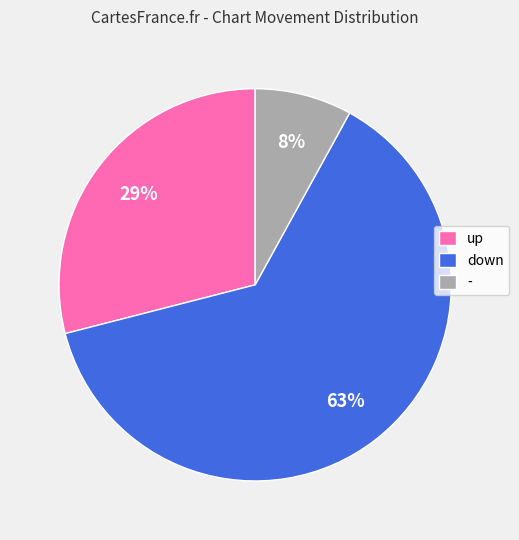

True or false: - accounts for 72% of the total.

False